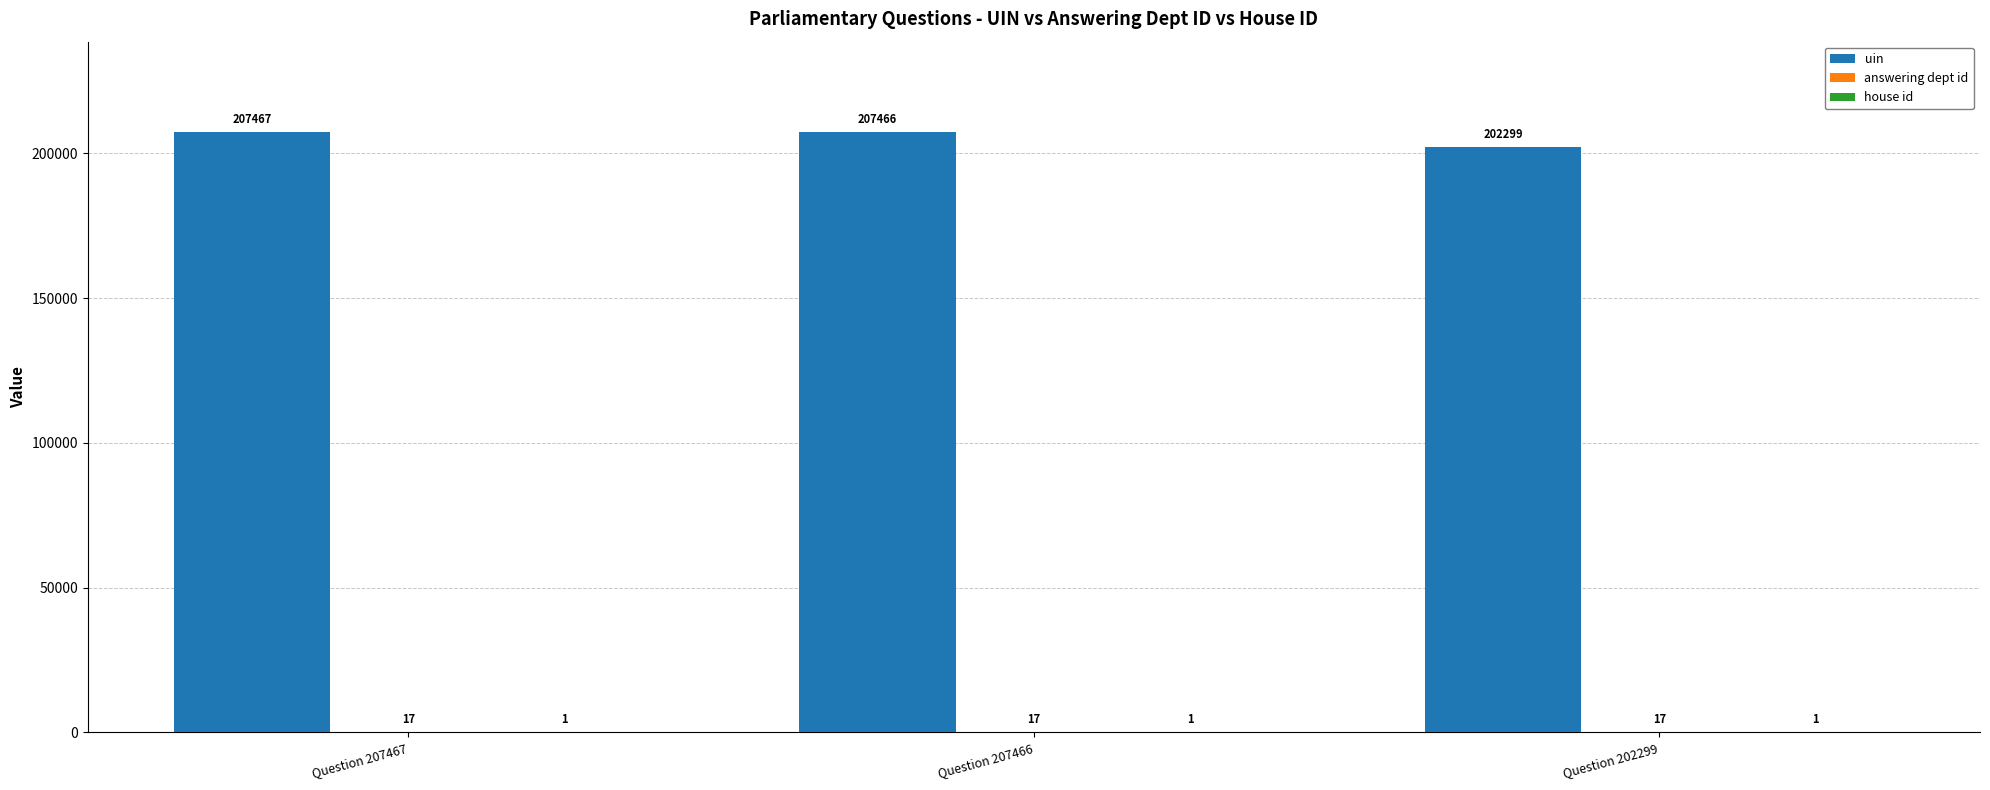

Is it true that uin equals 202299 at Question 202299?

True